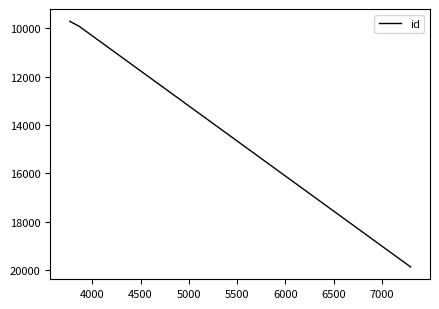

True or false: the data shows 7097 at 5000.

False